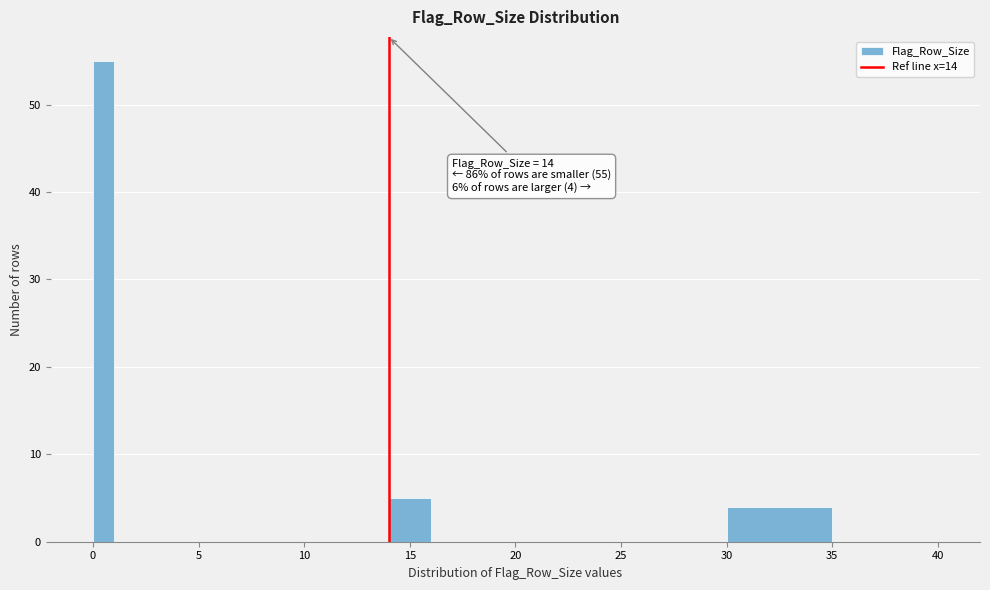

Read against the x-axis, roughly where is the centre of the tallest bar?

0.5